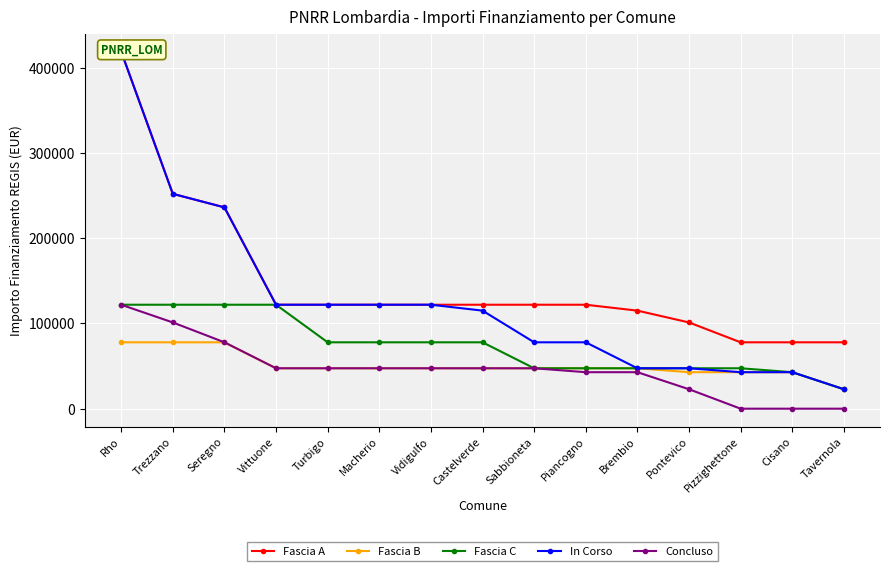

What is the label of the 9th point from the left?

Sabbioneta